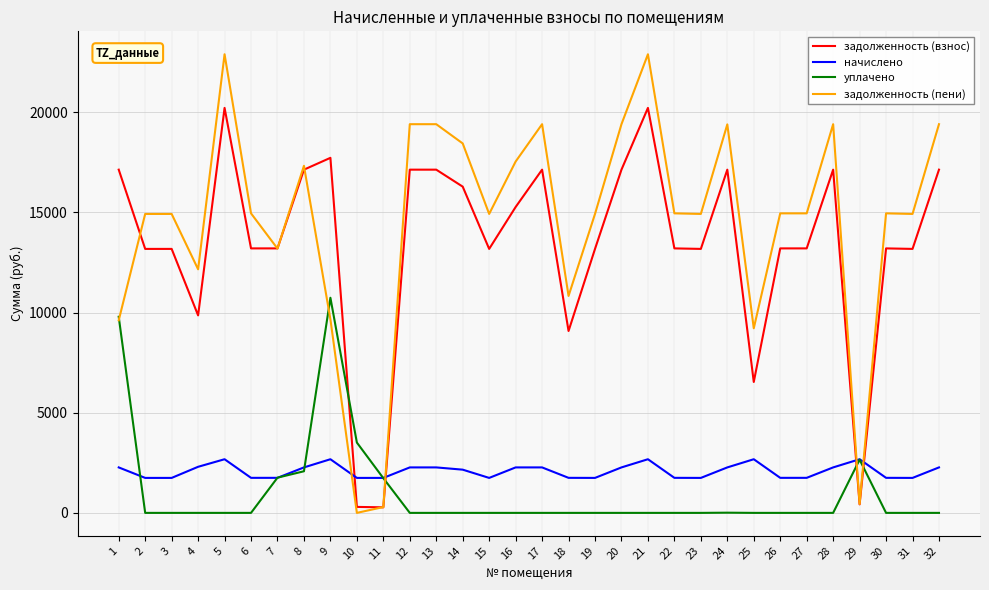

What is the spread (max minus min) of values at 9?

15041.3